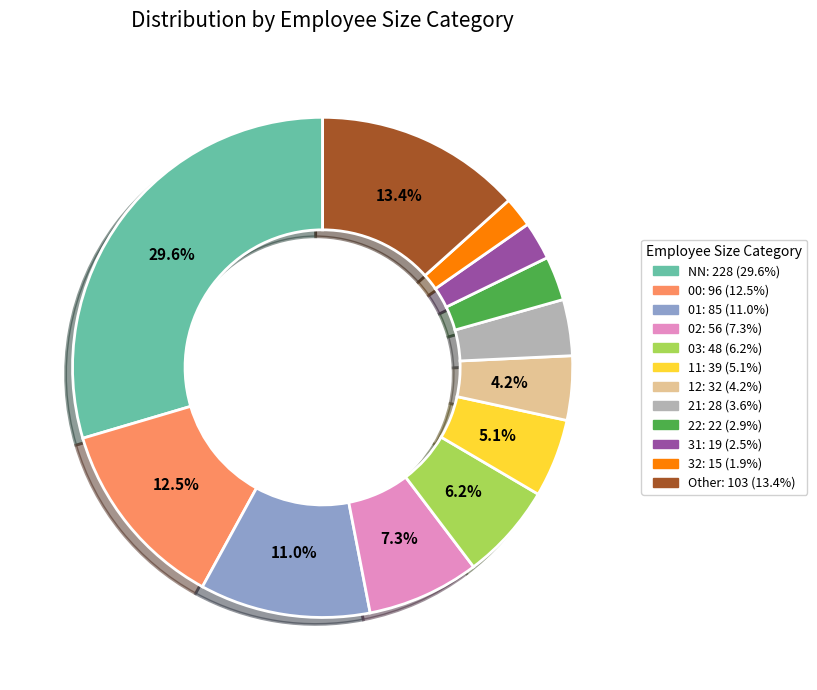

Is the sum of 32 and 00 greater than half?

No